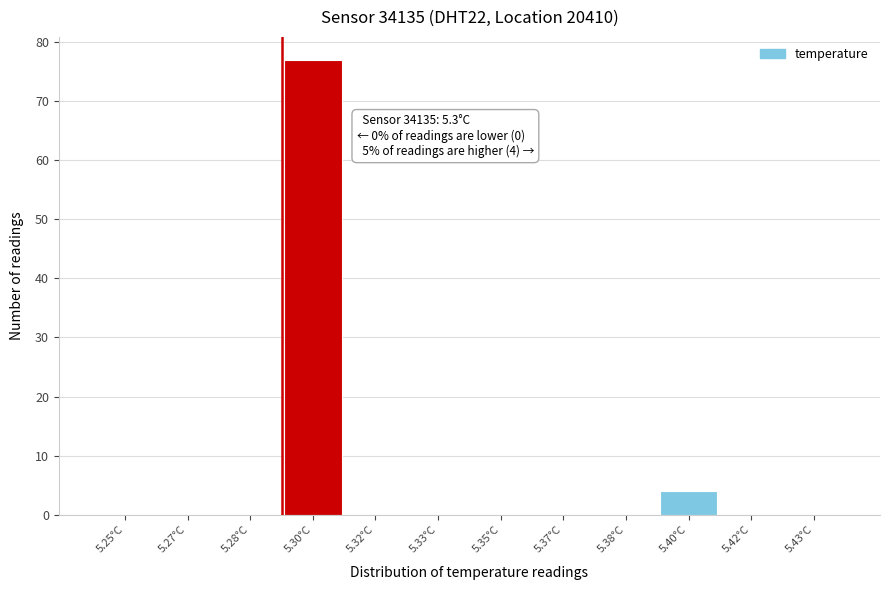

Reading left to right, transcribe all the data shown in this chart.

5.25°C=0	5.27°C=0	5.28°C=0	5.30°C=77	5.32°C=0	5.33°C=0	5.35°C=0	5.37°C=0	5.38°C=0	5.40°C=4	5.42°C=0	5.43°C=0